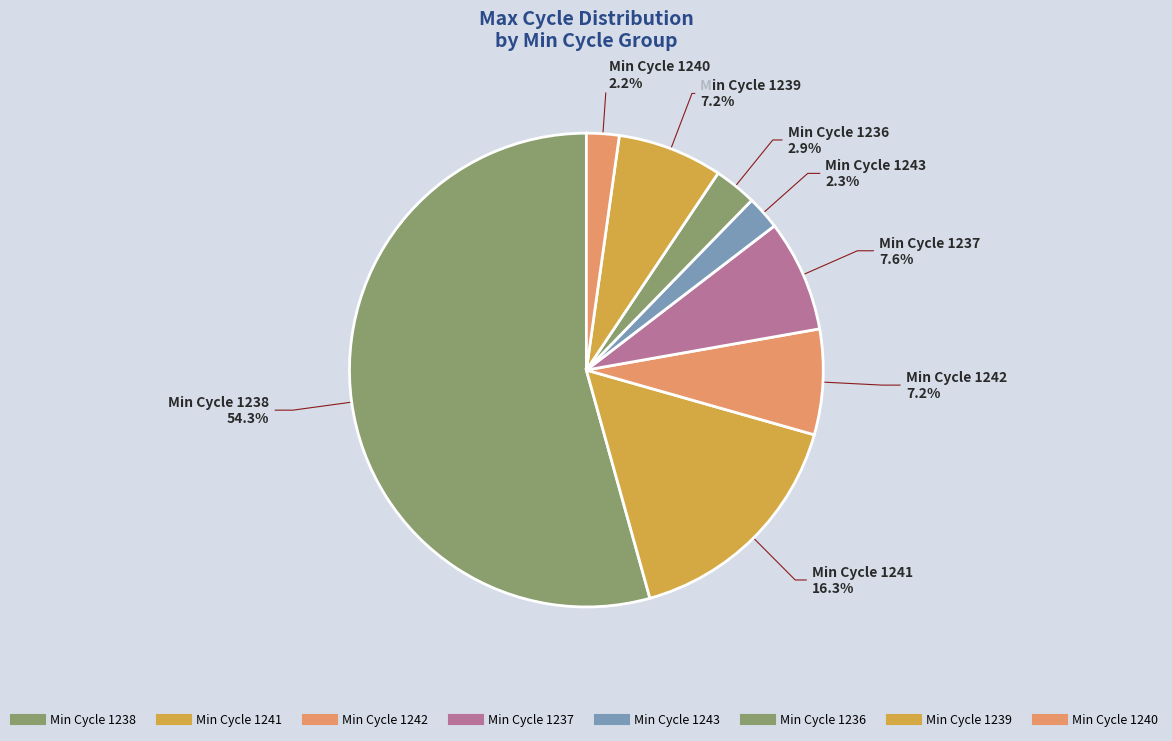

How many slices are in this pie chart?

8